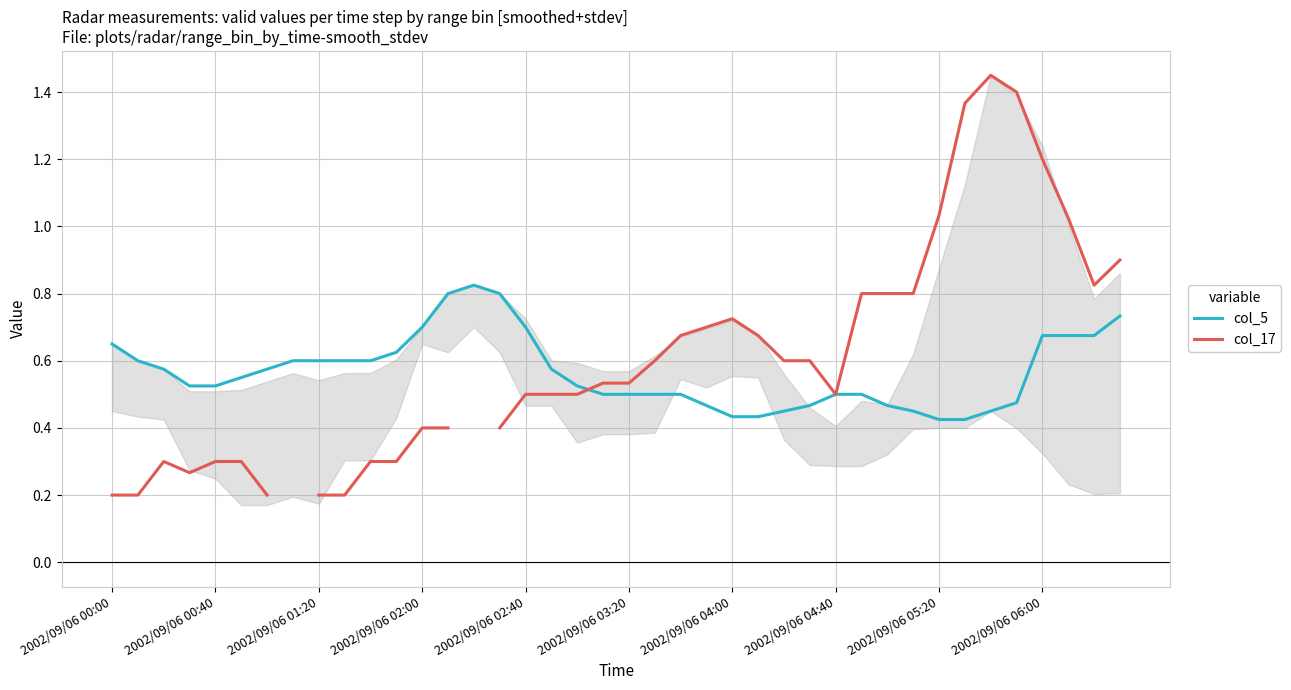

Which series changed the most between 12 and 30?

col_17